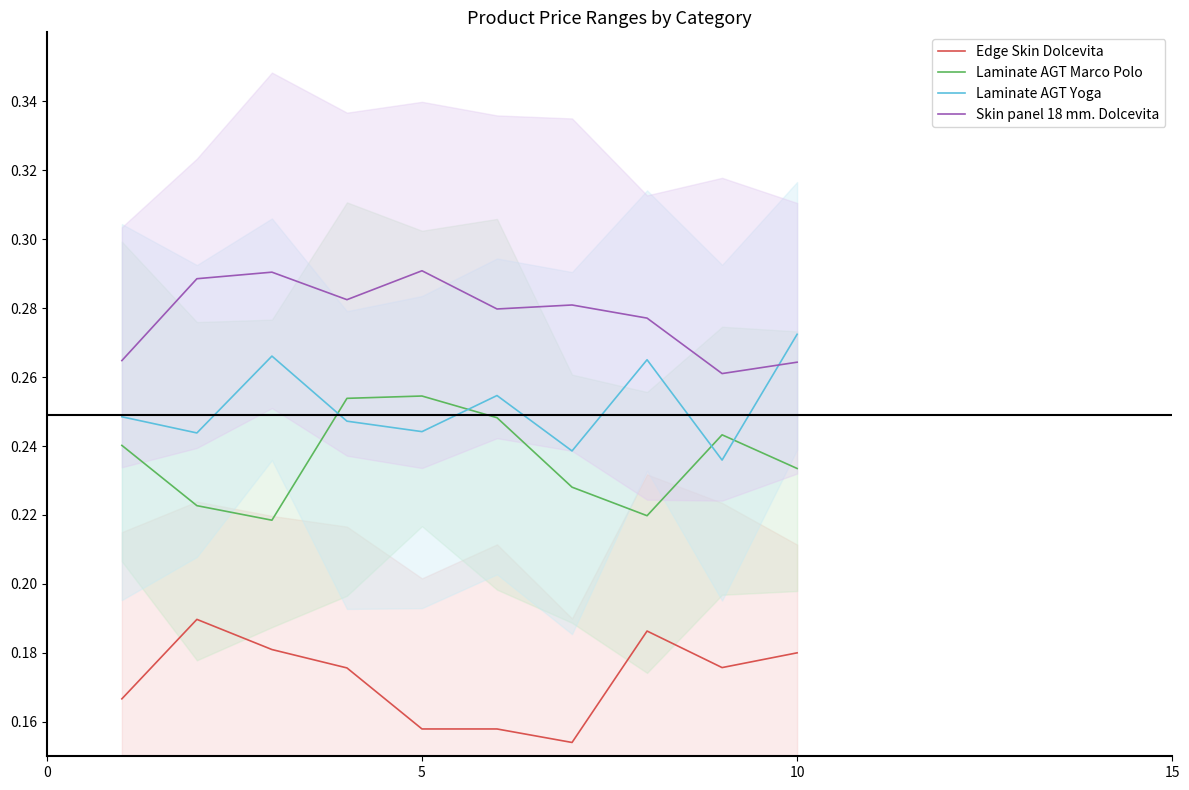

Reading left to right, what are all the values shown in this chart?

Edge Skin Dolcevita: 0.2	0.2	0.2	0.2	0.2	0.2	0.2	0.2	0.2	0.2
Laminate AGT Marco Polo: 0.2	0.2	0.2	0.3	0.3	0.2	0.2	0.2	0.2	0.2
Laminate AGT Yoga: 0.2	0.2	0.3	0.2	0.2	0.3	0.2	0.3	0.2	0.3
Skin panel 18 mm. Dolcevita: 0.3	0.3	0.3	0.3	0.3	0.3	0.3	0.3	0.3	0.3